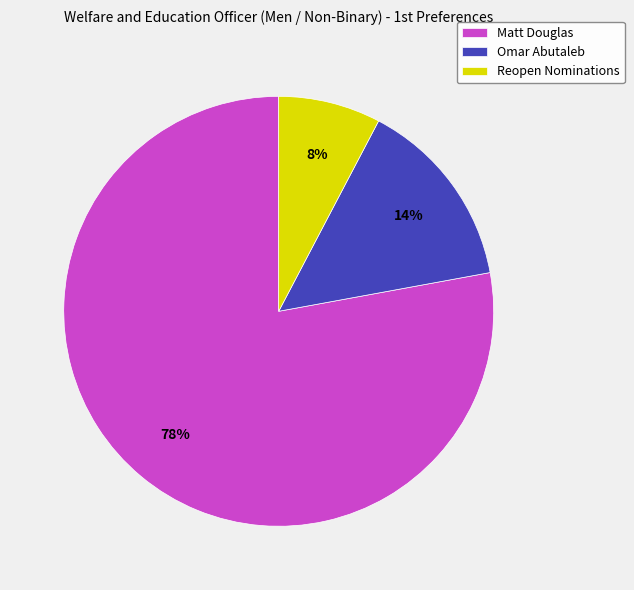

How many segments does this pie chart have?

3